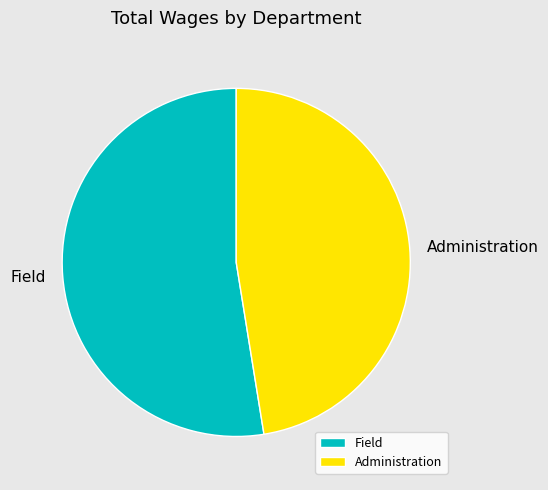

The Administration slice represents 47% of the pie. True or false?

True